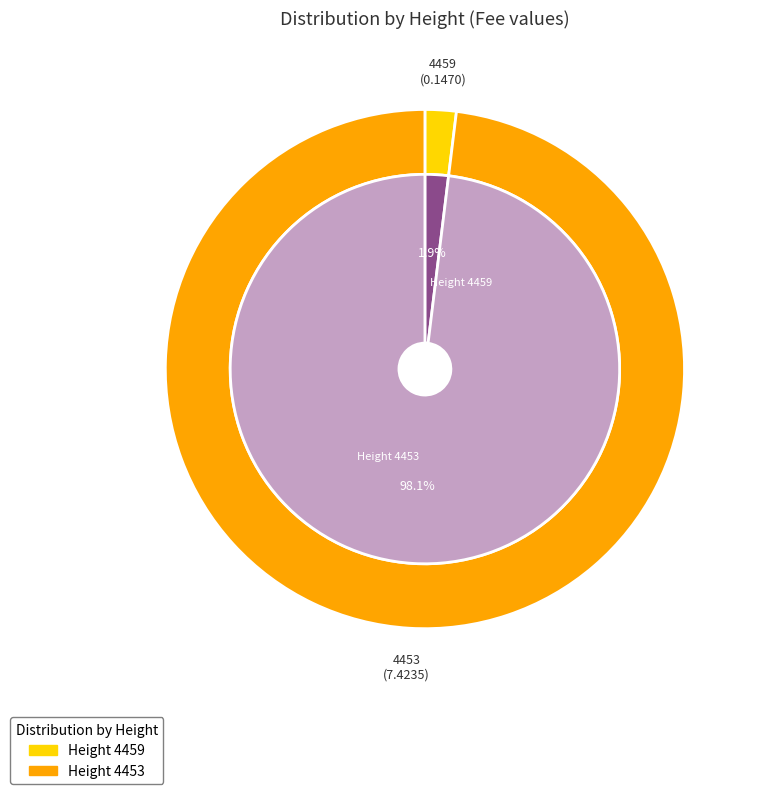

What is the change in value from 4459 to 4453?

+7.3